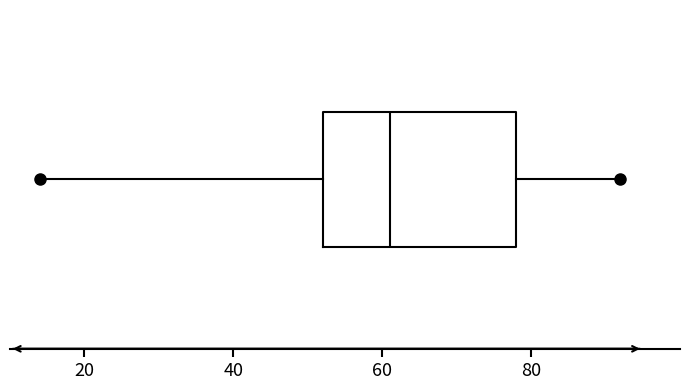

Where is the right edge of the box on the x-axis? The values are not printed on the chart, so give them approximately, as read against the axis.

78